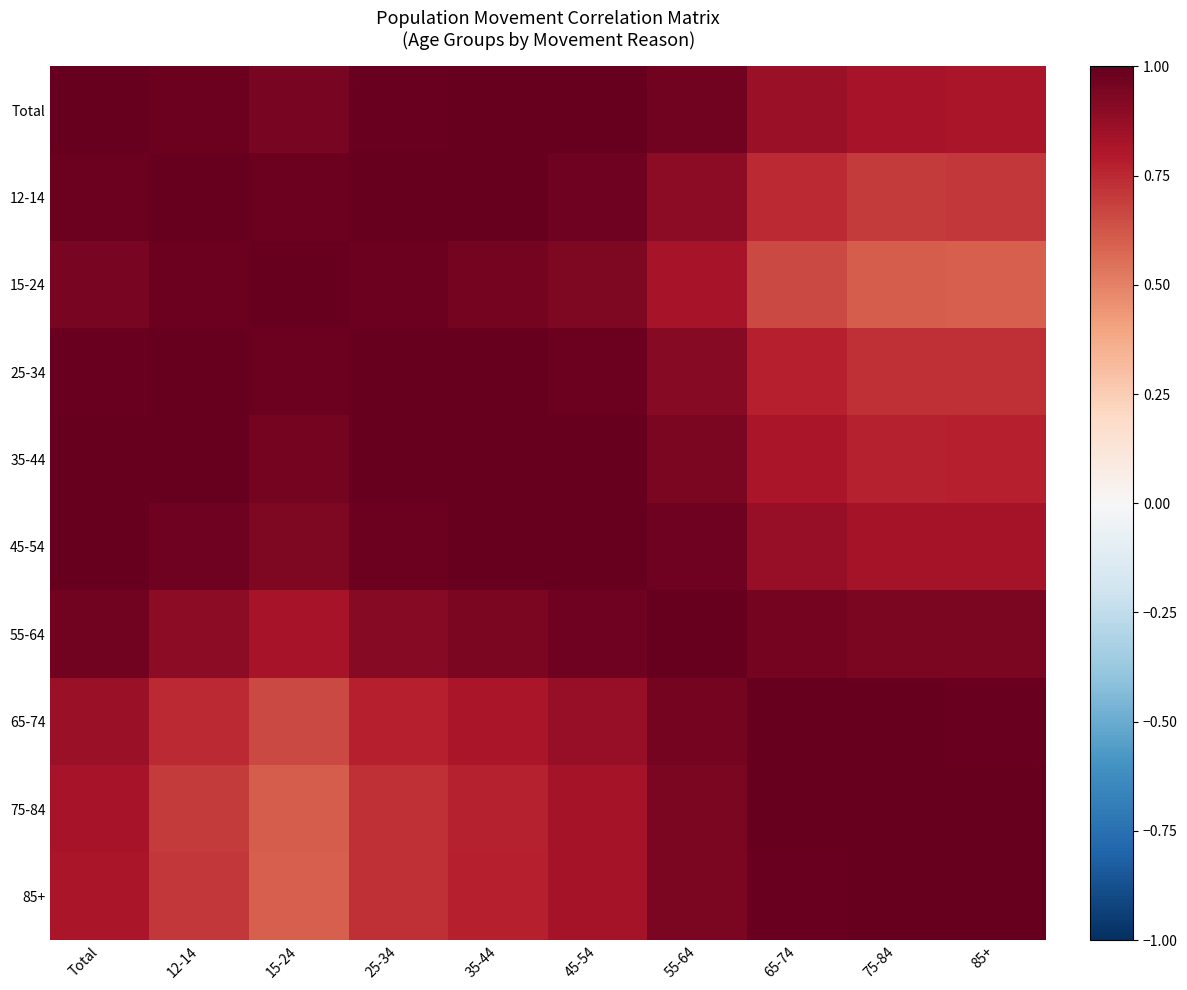

Between Total and 75-84, which series saw the biggest shift?

15-24